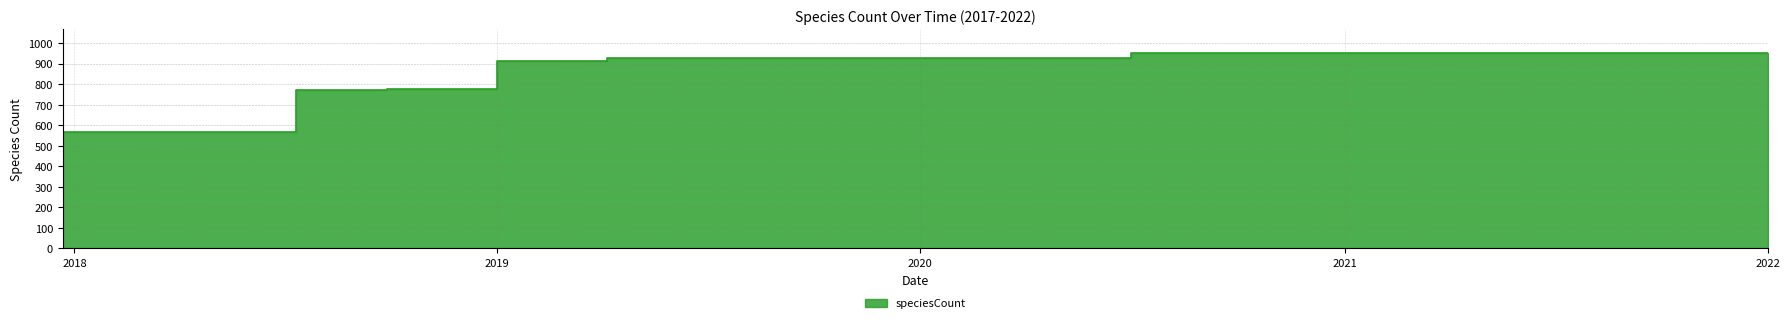

The value at 2021 is 1381. True or false?

False